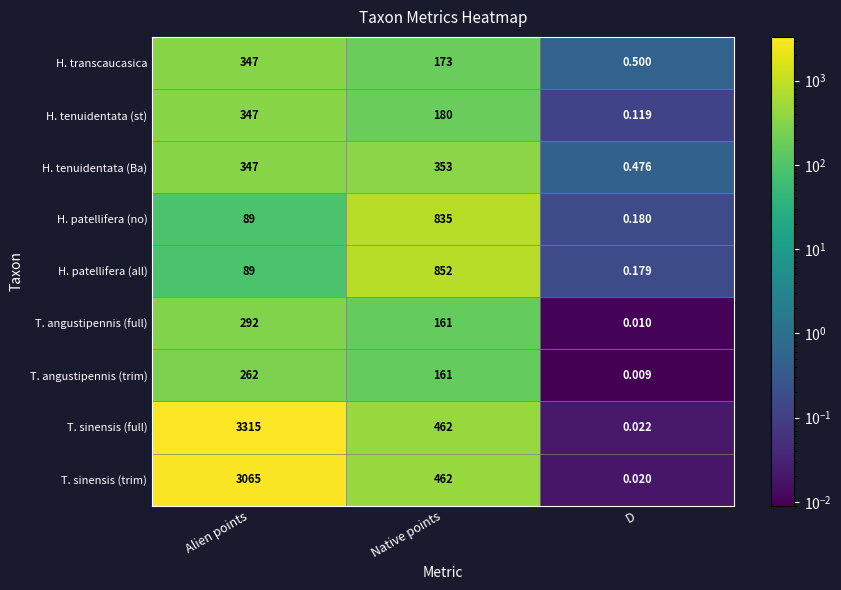

Which series has the widest spread of values?

T. sinensis (full)